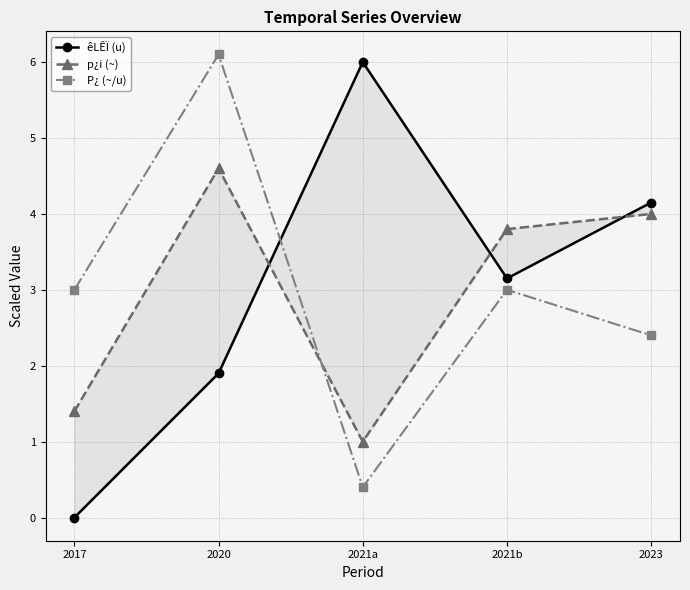

What is the highest value of the p¿i (~) series?

4.6